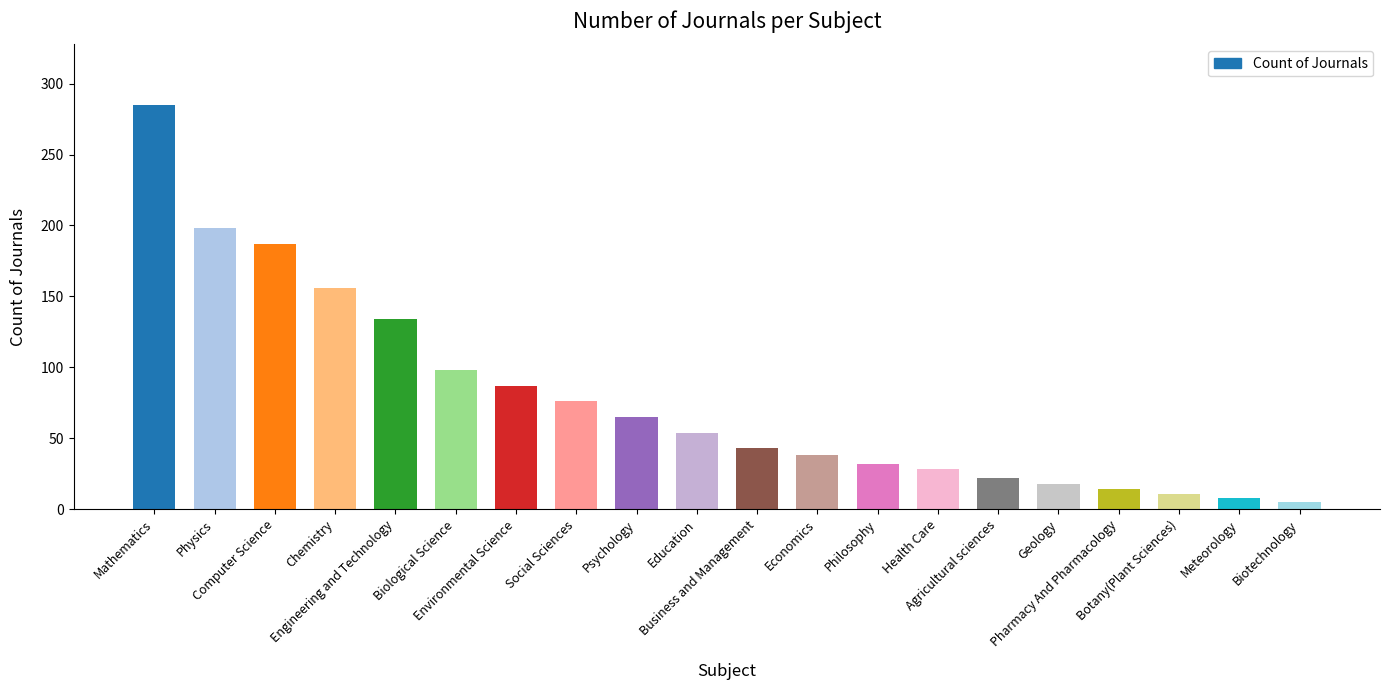

True or false: the data shows 31 at Geology.

False